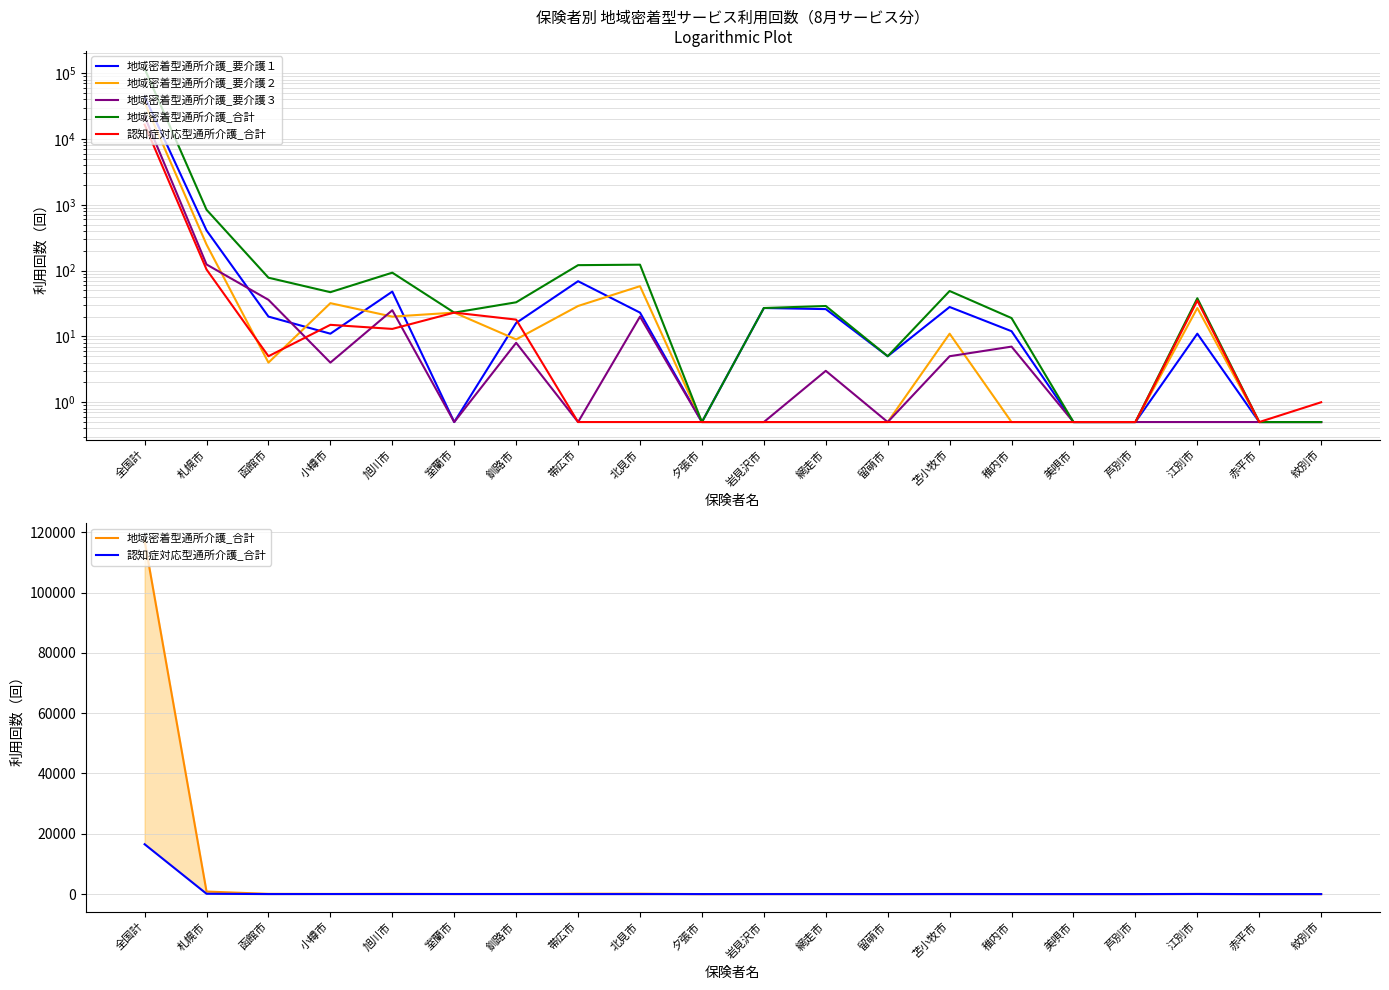

What is the label of the 8th point from the right?

留萌市